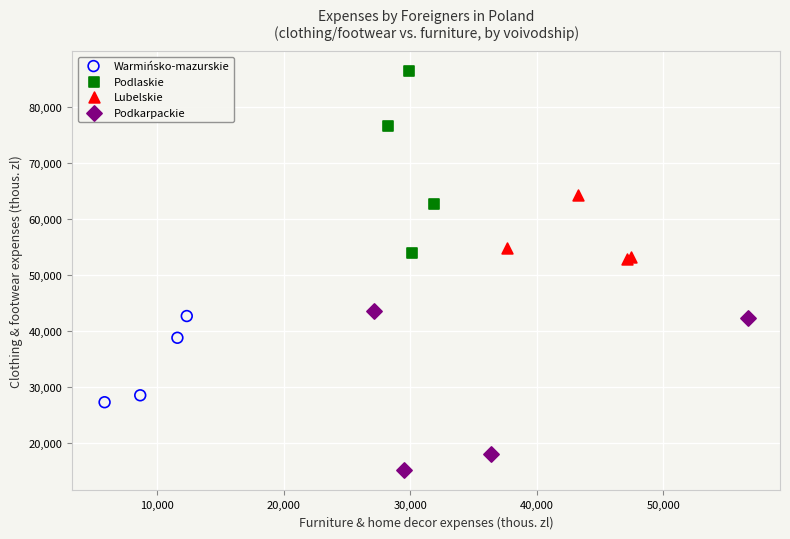

Which series has the widest spread of Y values?

Podlaskie